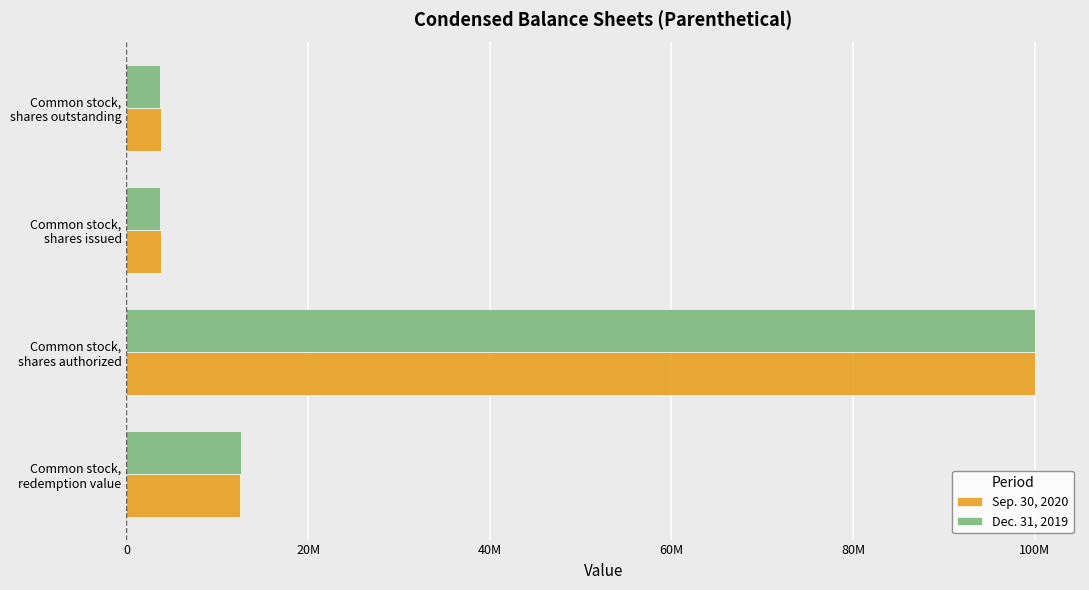

What are all the series names shown in the legend?

Sep. 30, 2020, Dec. 31, 2019